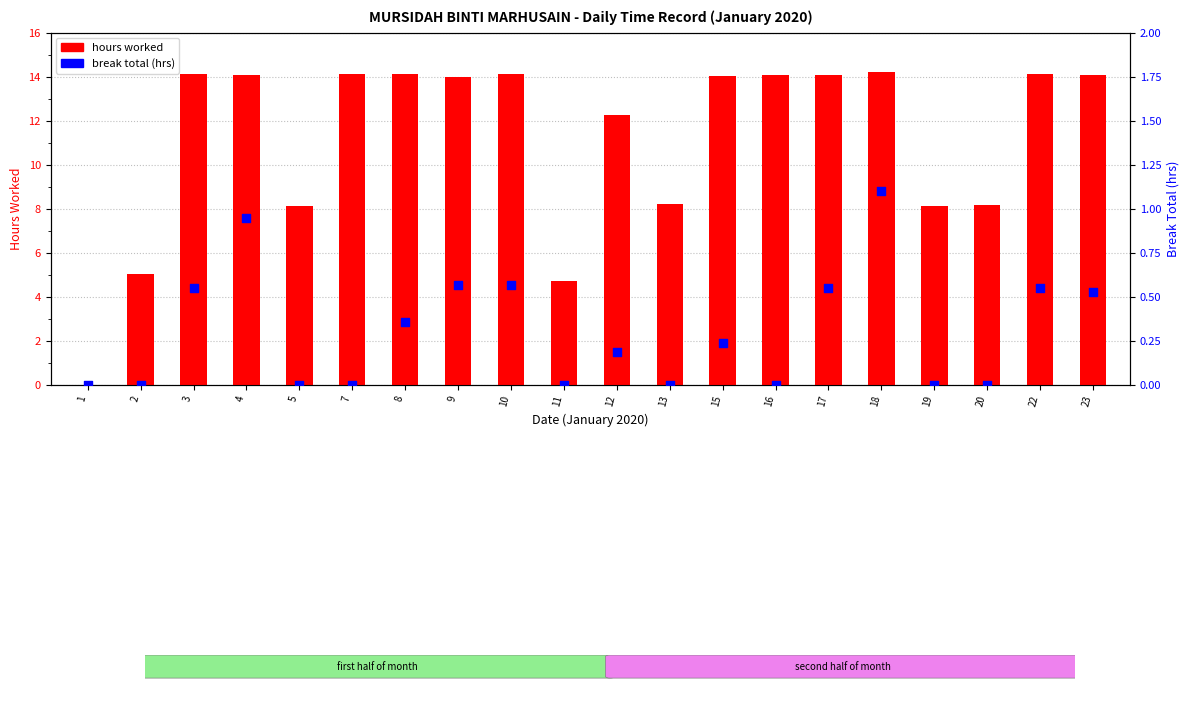

Which series reaches the minimum Y coordinate?

hours worked